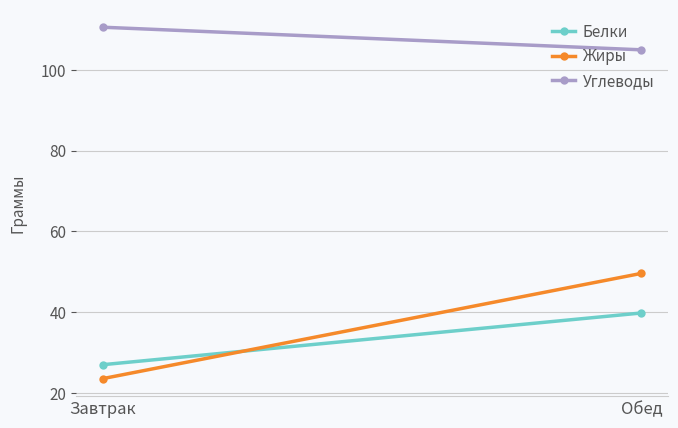

Which series changed the most between Завтрак and Обед?

Жиры